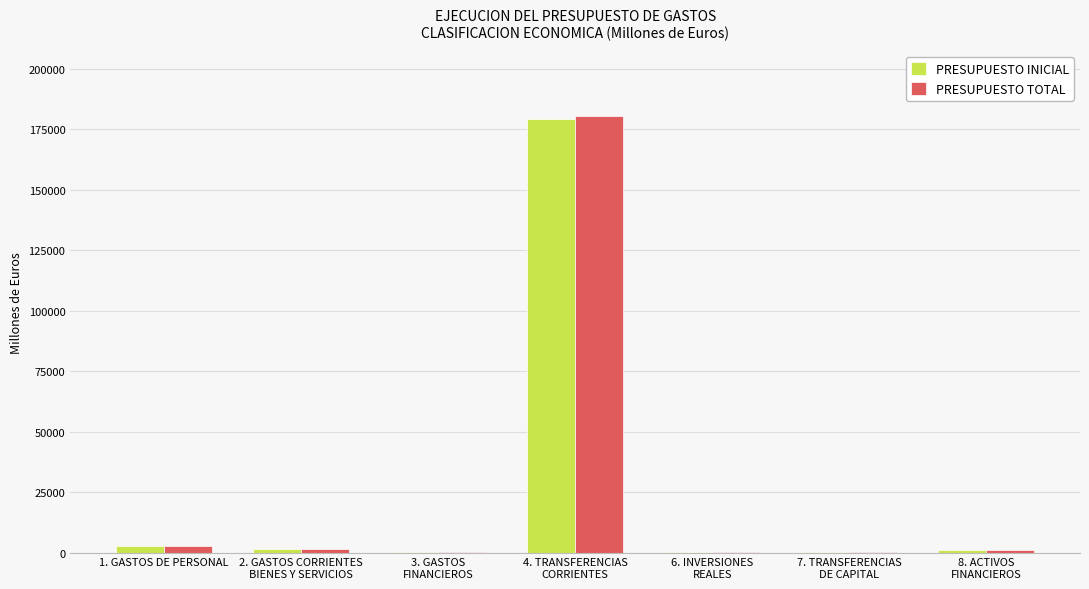

What is the maximum value for PRESUPUESTO INICIAL?

179199.2